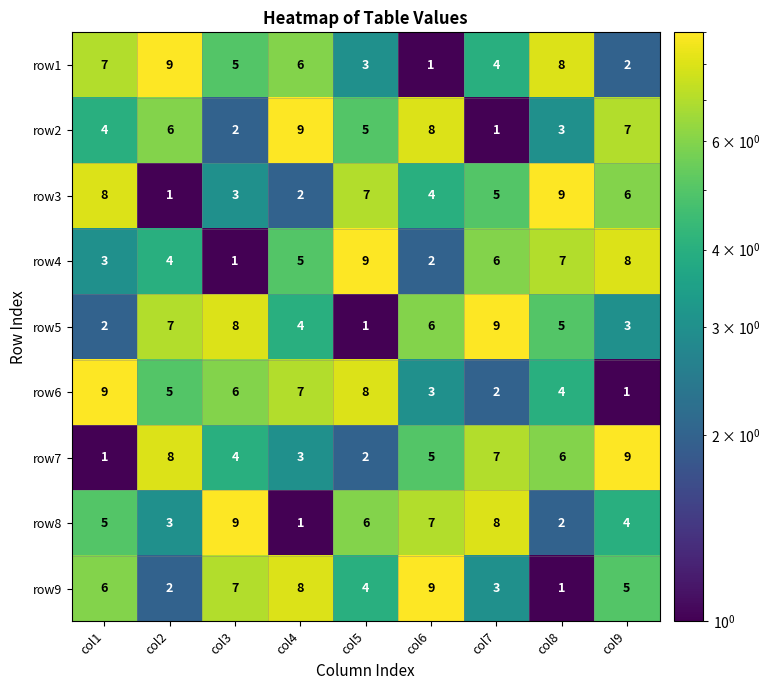

Is the value of row9 at col5 greater than the value of row7 at col4?

Yes